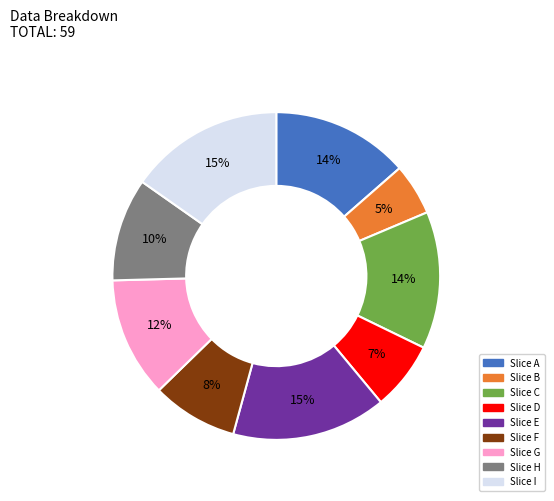

Which slice is the smallest?

Slice B